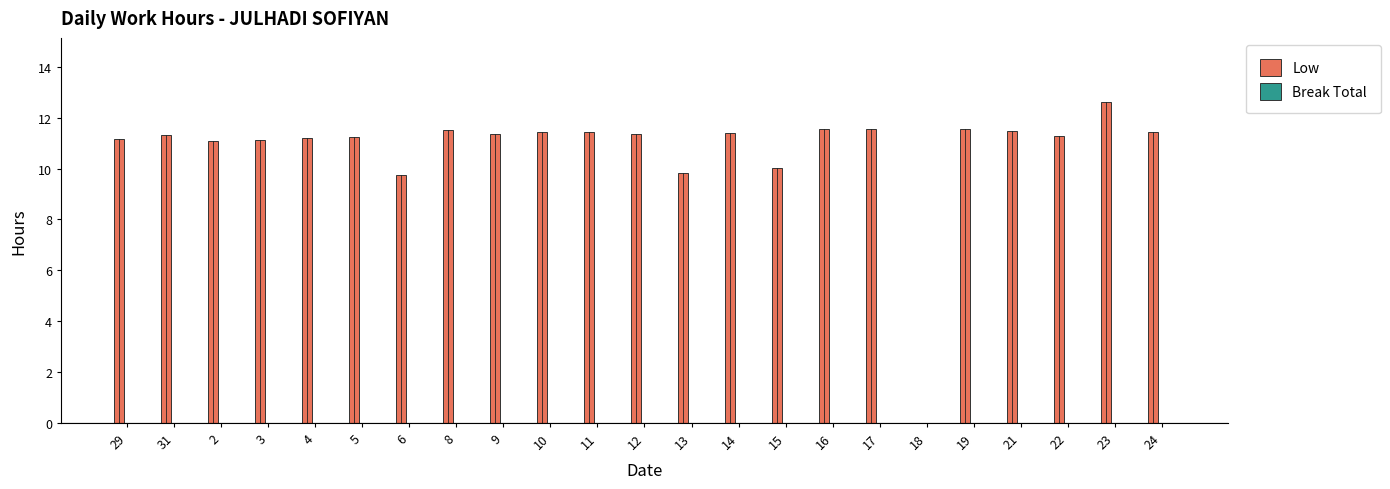

The chart shows a value of 19.9 at 14. True or false?

False